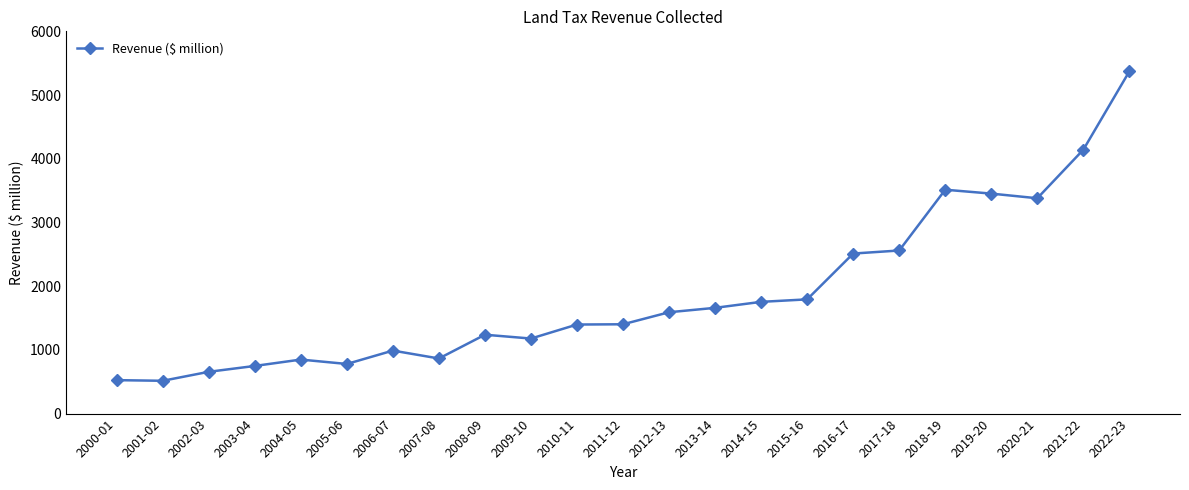

How many data points are less than 1402?

11